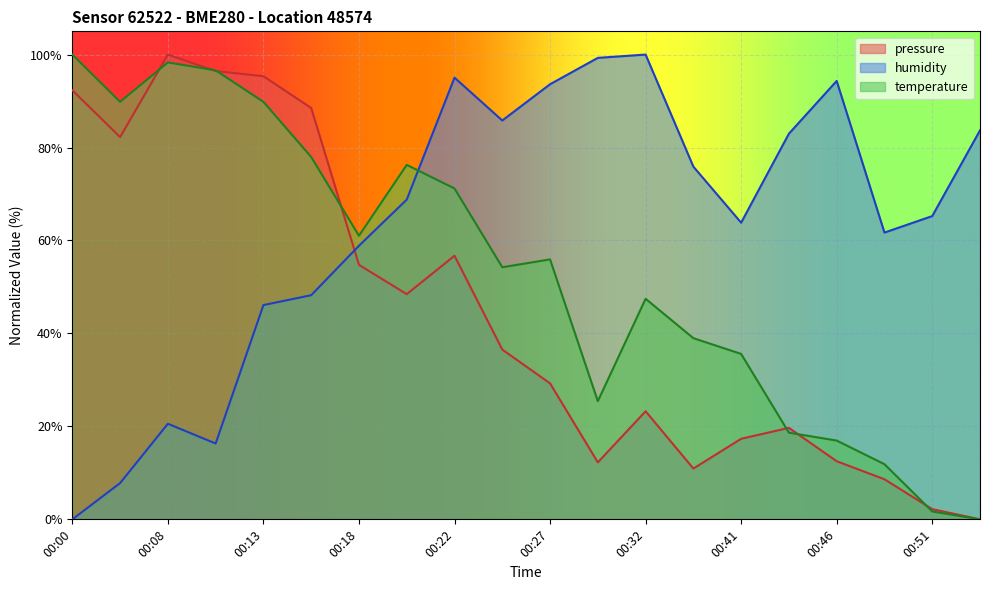

True or false: humidity has more than 1 points higher than both neighbors.

True